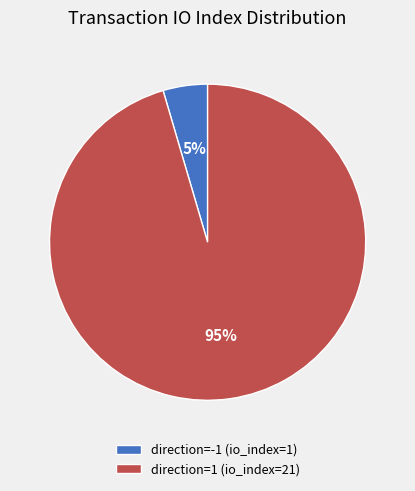

Which category has the biggest portion of the pie?

direction=1 (io_index=21)